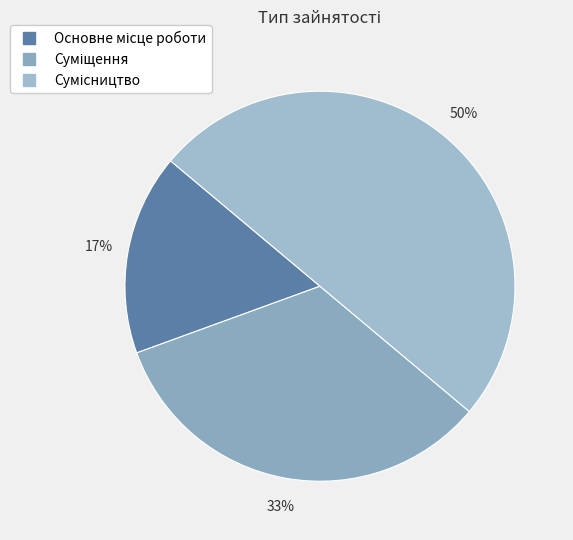

Rank the categories by value from lowest to highest.

Основне місце роботи, Суміщення, Сумісництво